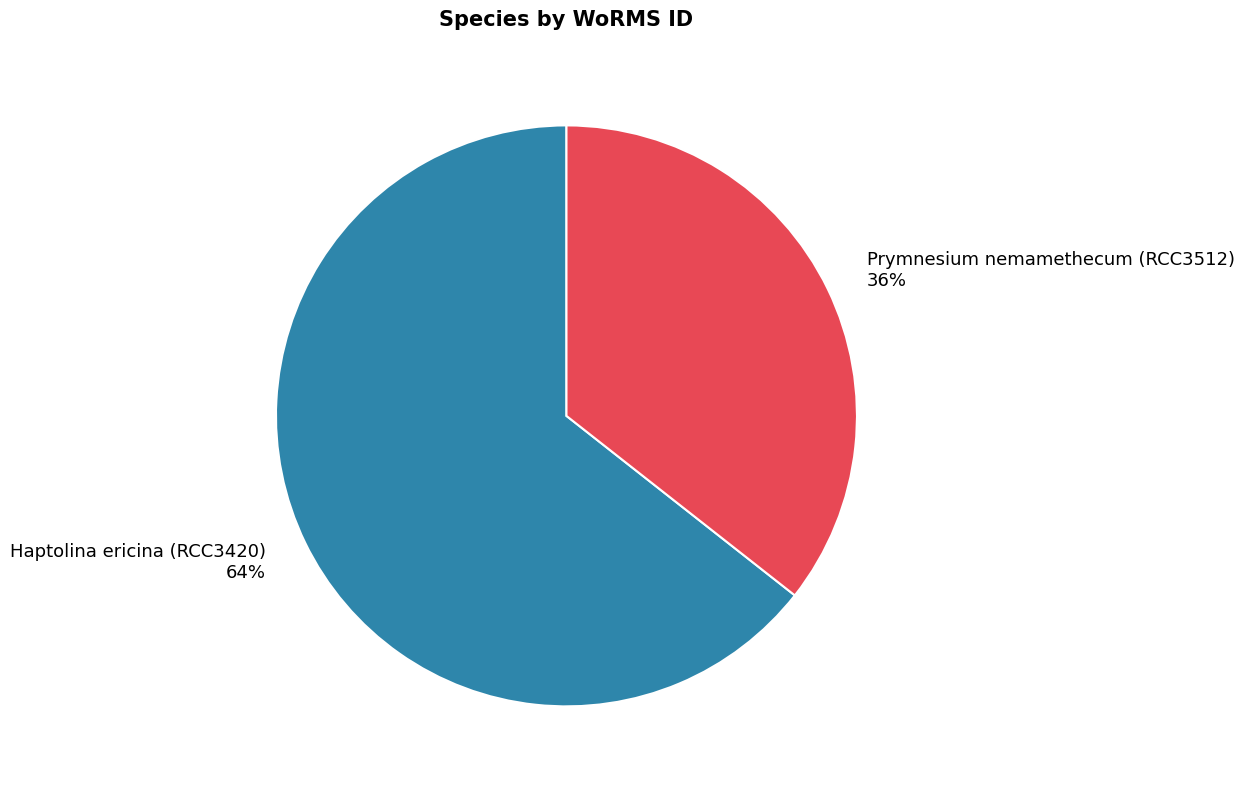

Count the number of slices in the pie.

2